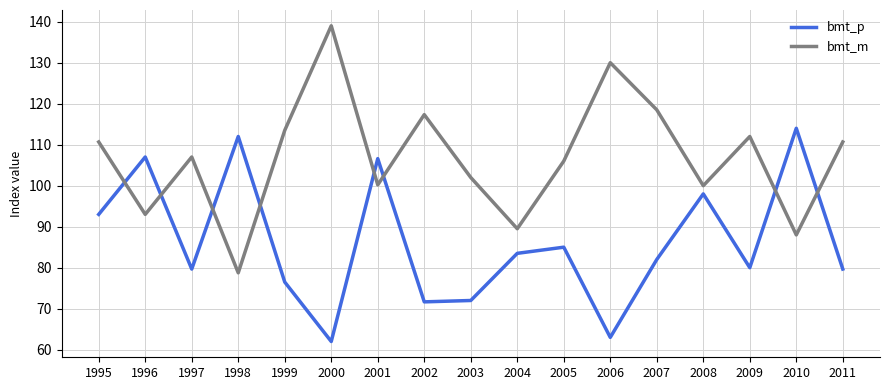

The bmt_m series shows 29.5 at 2003. True or false?

False